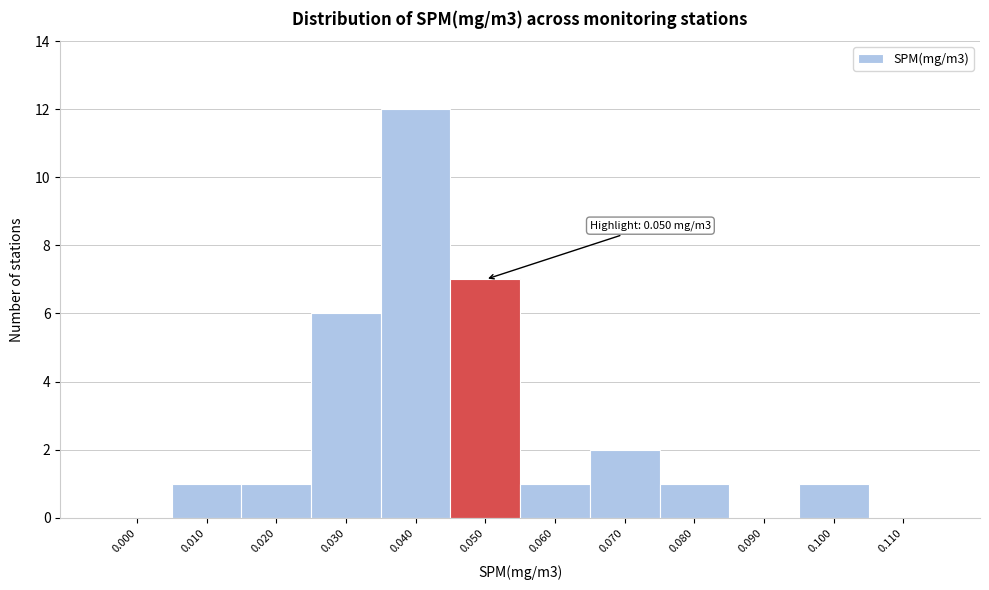

Reading left to right, extract all data points from this chart.

0.000=0	0.010=1	0.020=1	0.030=6	0.040=12	0.050=7	0.060=1	0.070=2	0.080=1	0.090=0	0.100=1	0.110=0